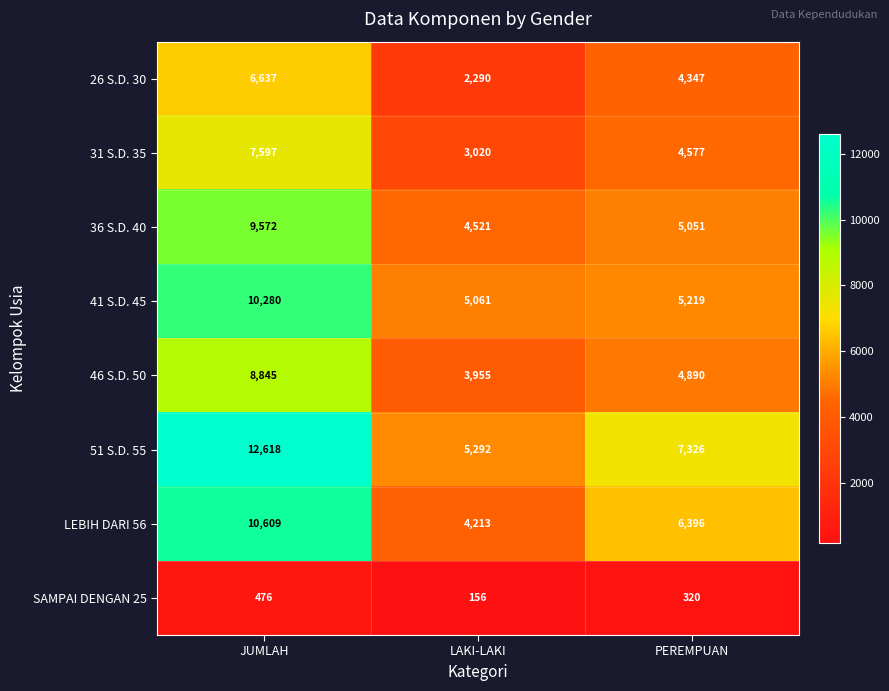

True or false: 31 S.D. 35 has a value of 4732 at LAKI-LAKI.

False